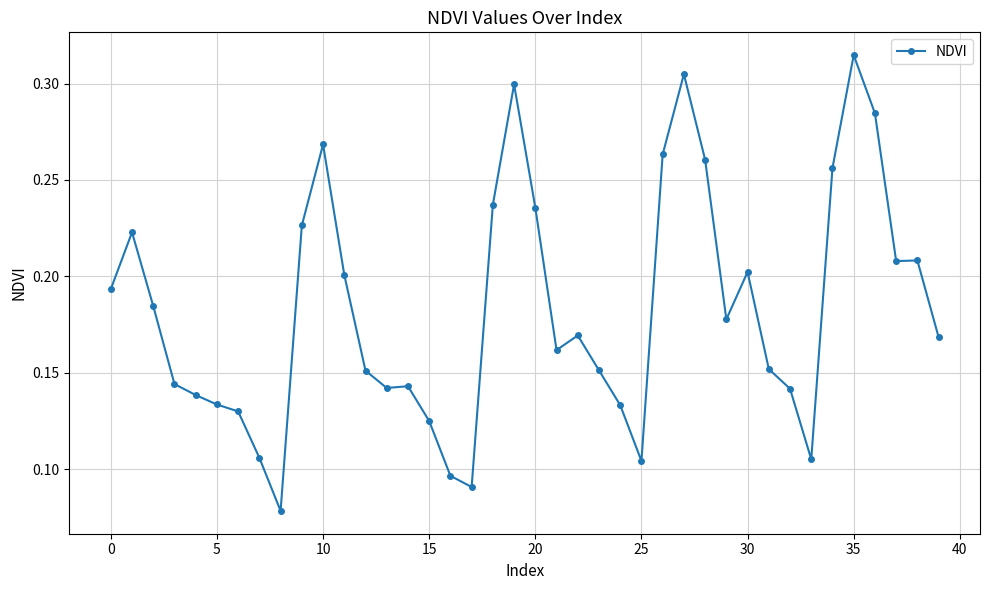

Count the values in the range 0 to 1.

40